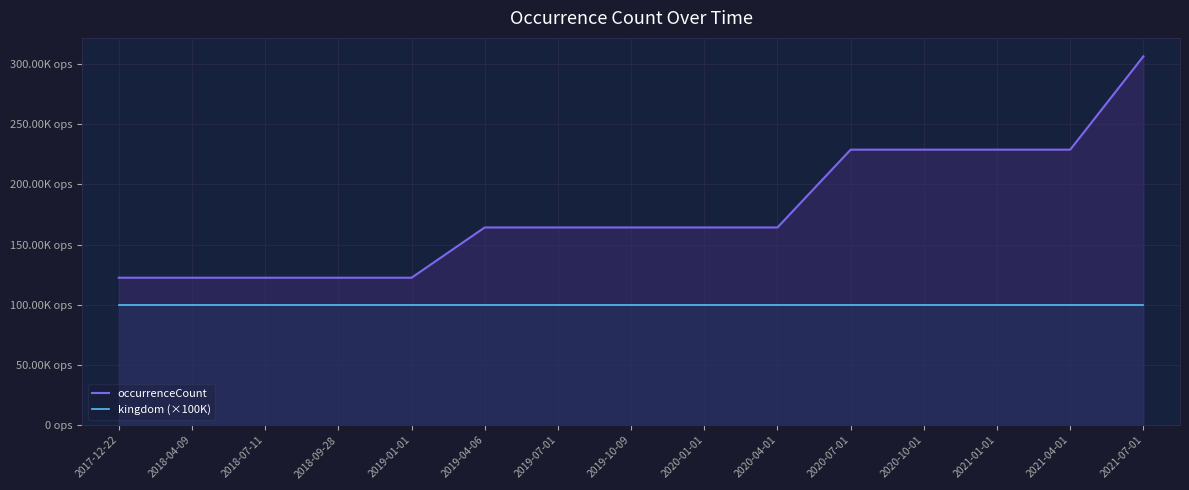

At which category does the chart reach its peak across all series?

2021-07-01